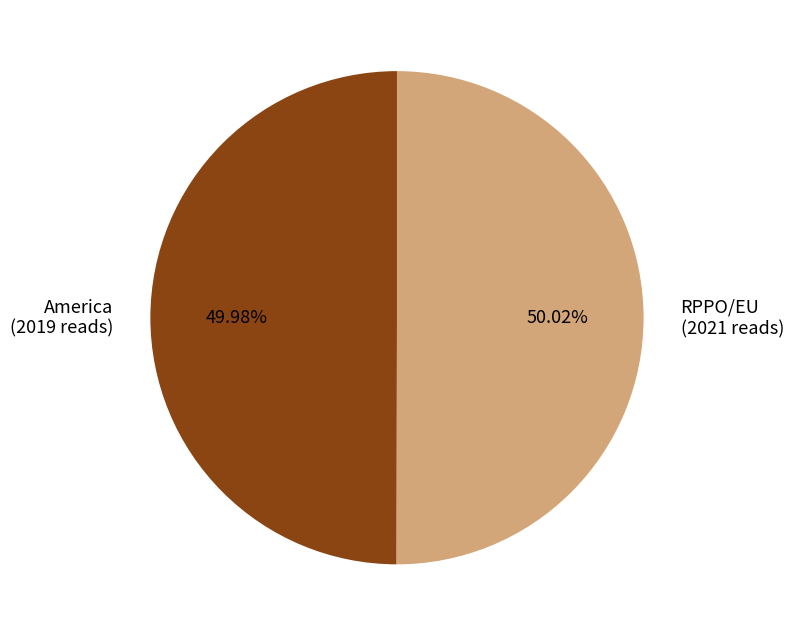

How many slices are in this pie chart?

2